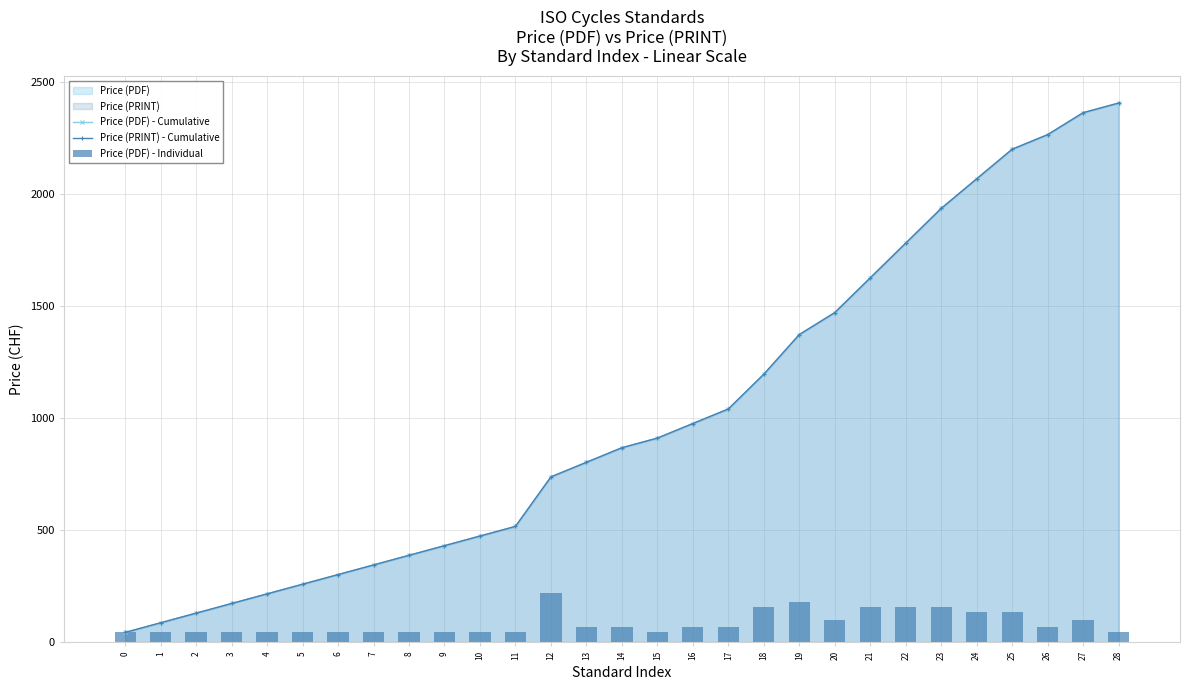

How many groups of bars are there?

29